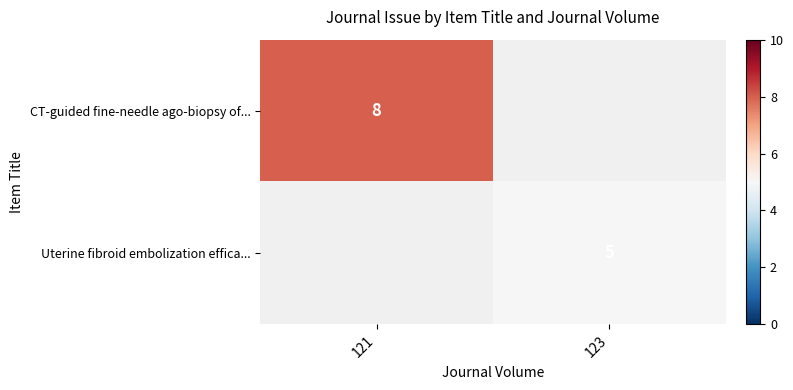

The CT-guided fine-needle ago-biopsy of... series shows 3 at 121. True or false?

False